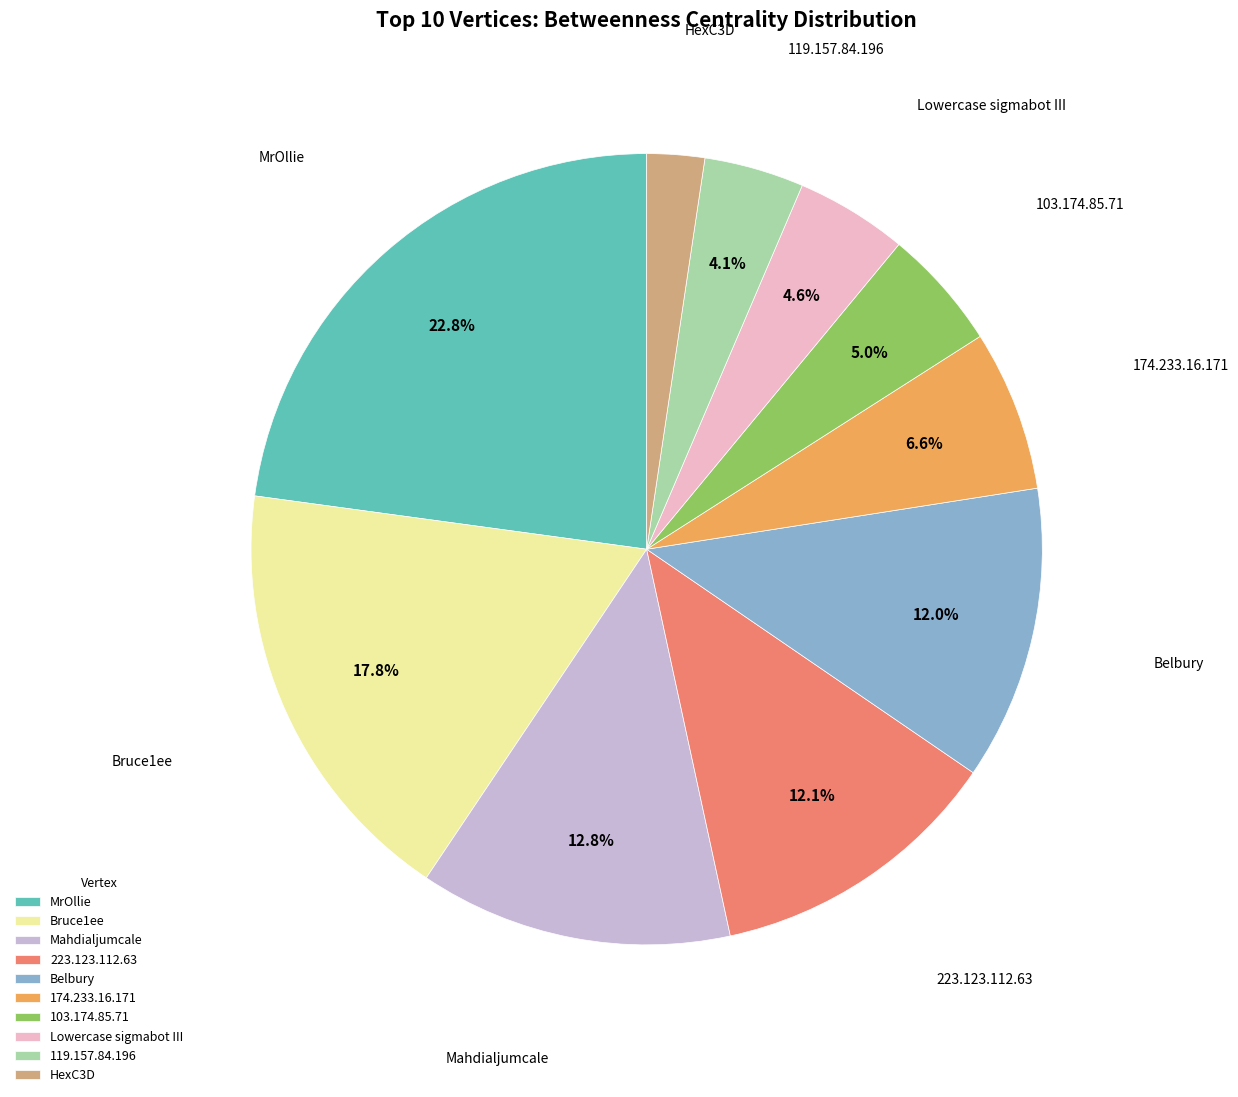

Which has a higher value, Lowercase sigmabot III or 223.123.112.63?

223.123.112.63